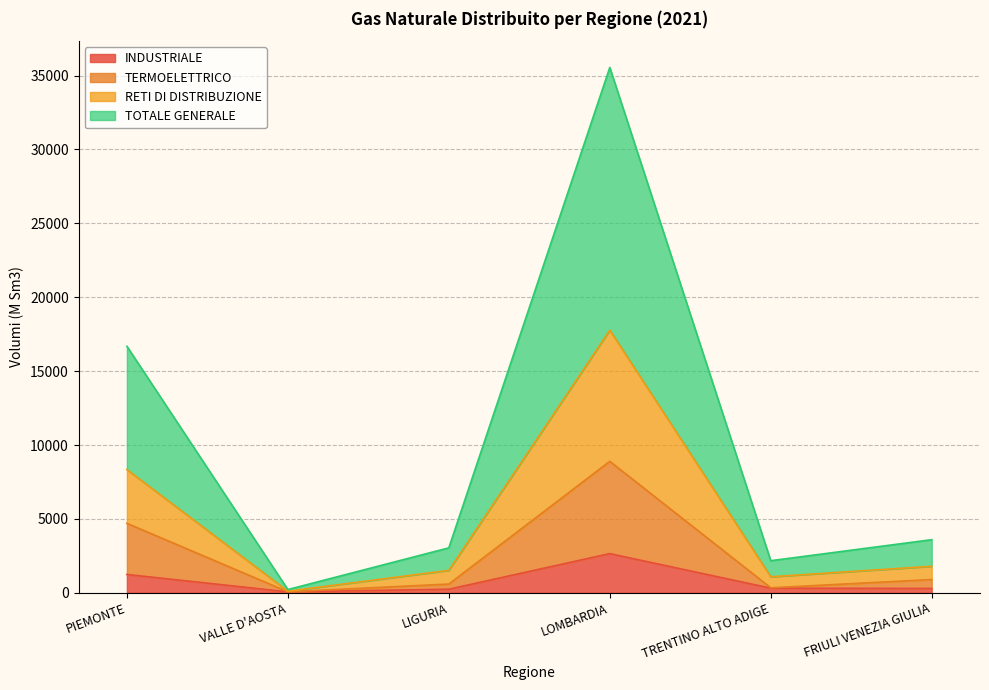

At which label does TERMOELETTRICO reach its minimum?

VALLE D'AOSTA